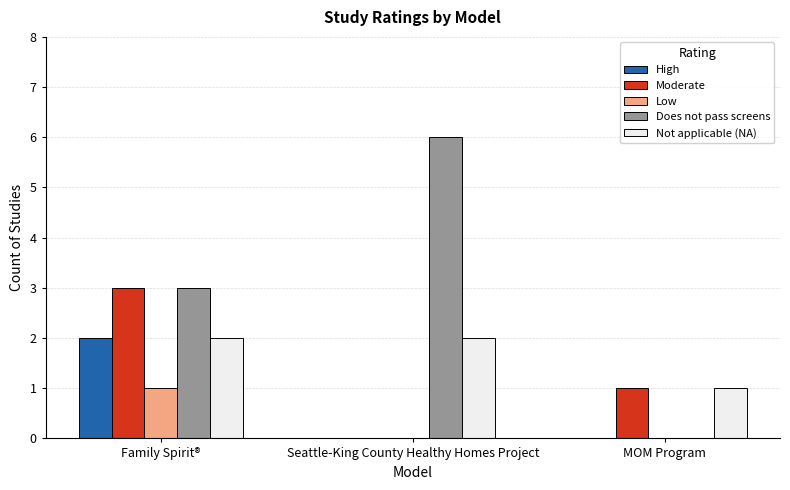

Is the value of Moderate at Family Spirit® greater than the value of High at Family Spirit®?

Yes